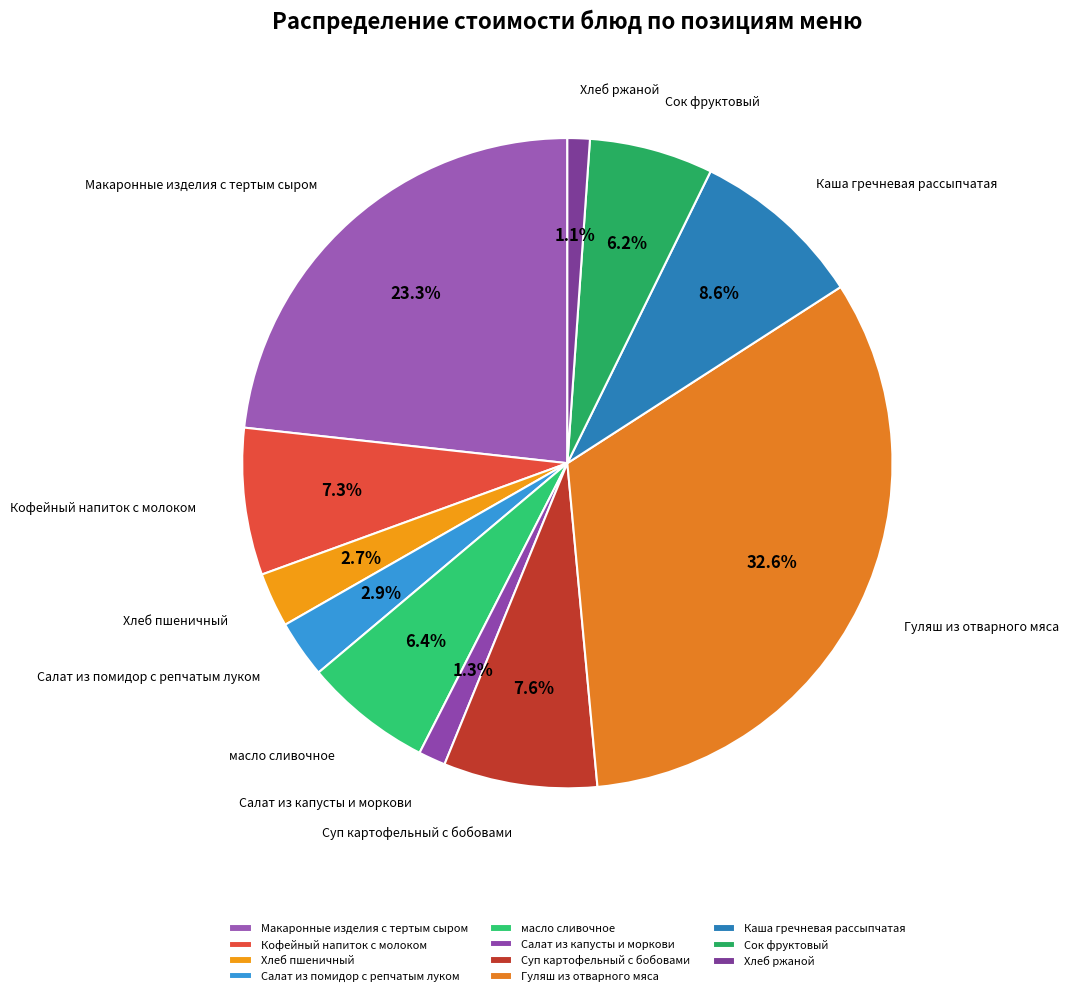

What percentage is the масло сливочное slice, to the nearest percent?

6%